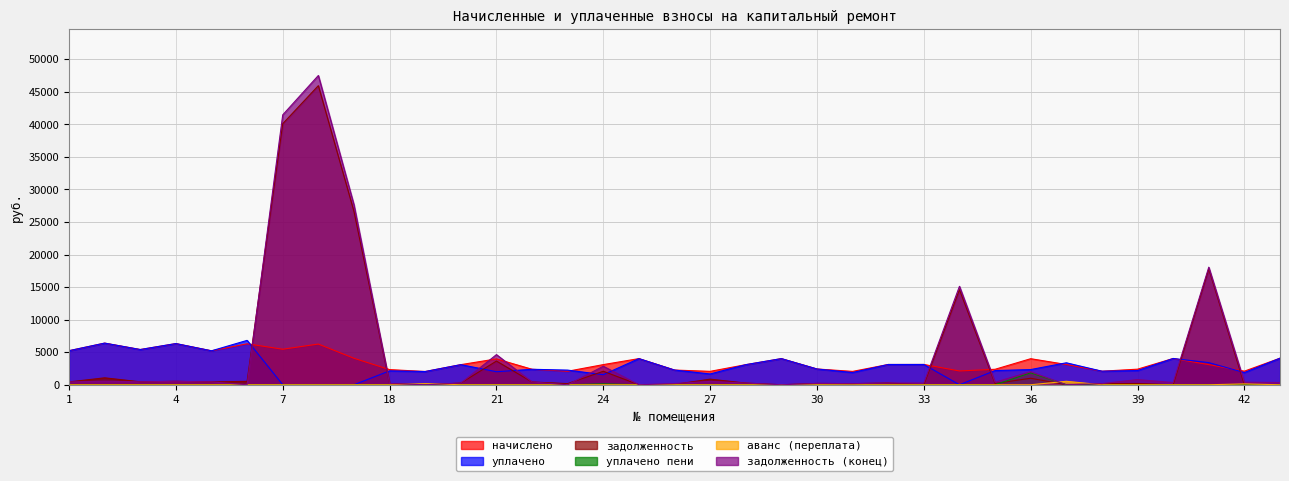

What is the sum of all начислено values?

125157.2